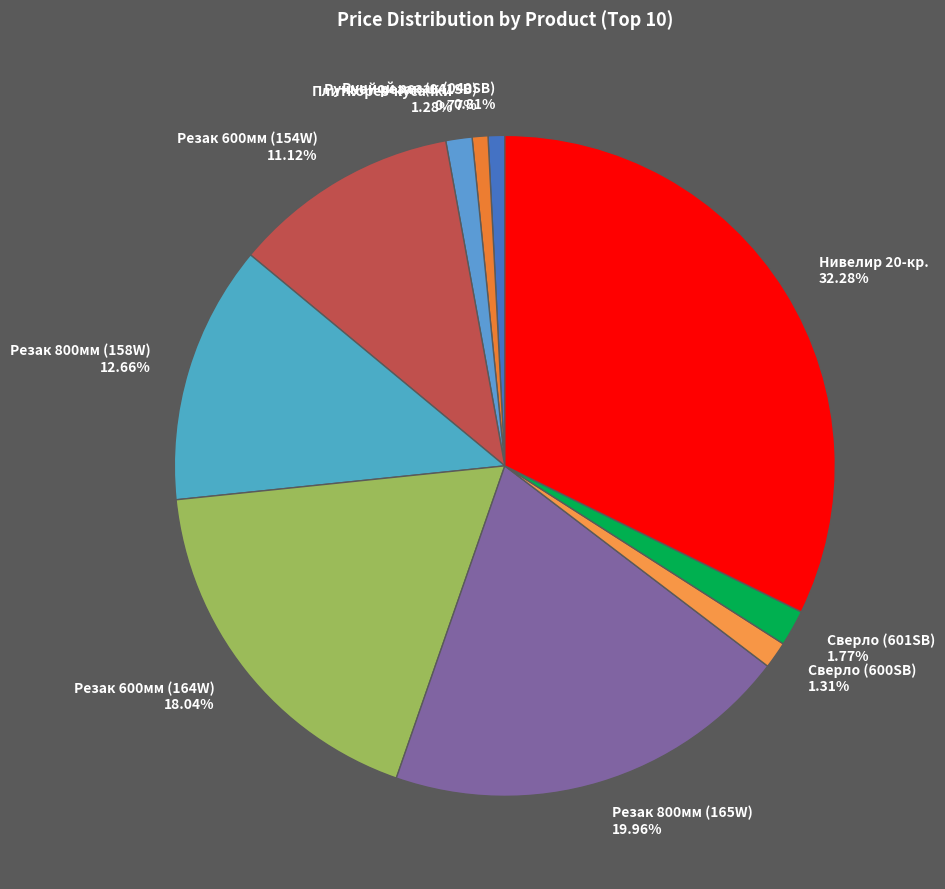

What is the ratio of the value at Резак 800мм (165W) to the value at Нивелир 20-кр.?

0.6